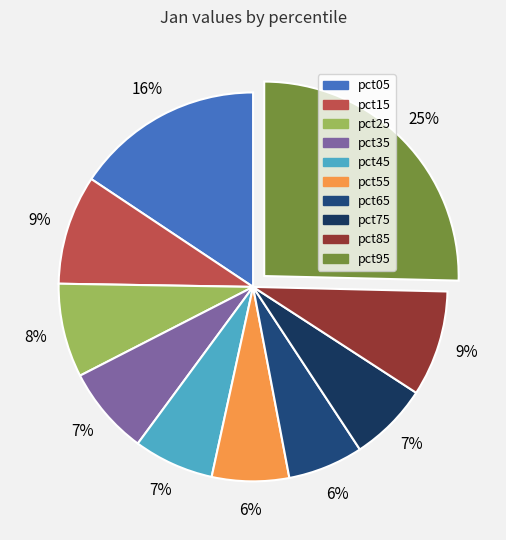

True or false: pct85 accounts for 9% of the total.

True